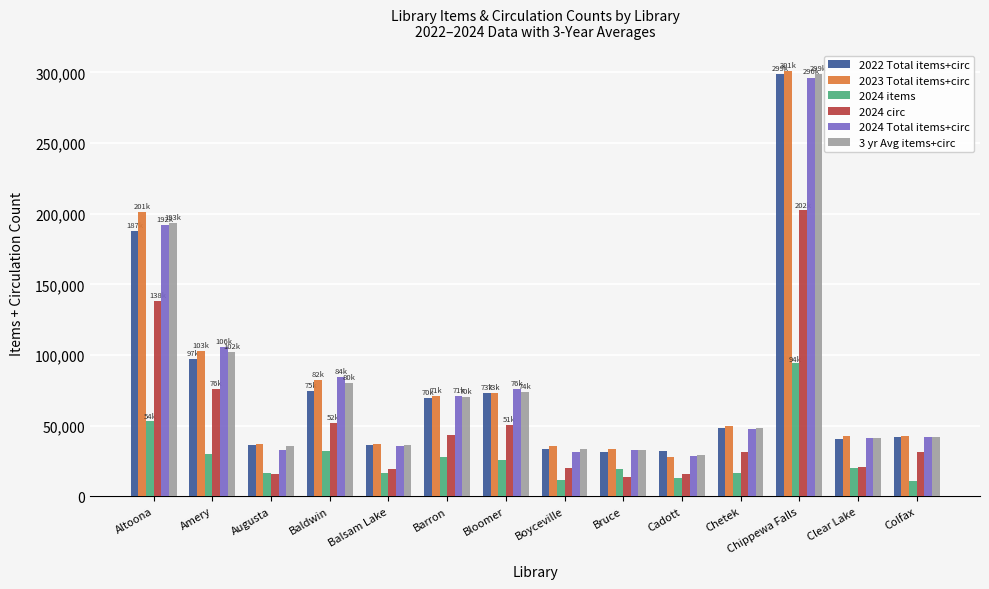

Is the value of 2023 Total items+circ at Balsam Lake greater than the value of 3 yr Avg items+circ at Bloomer?

No